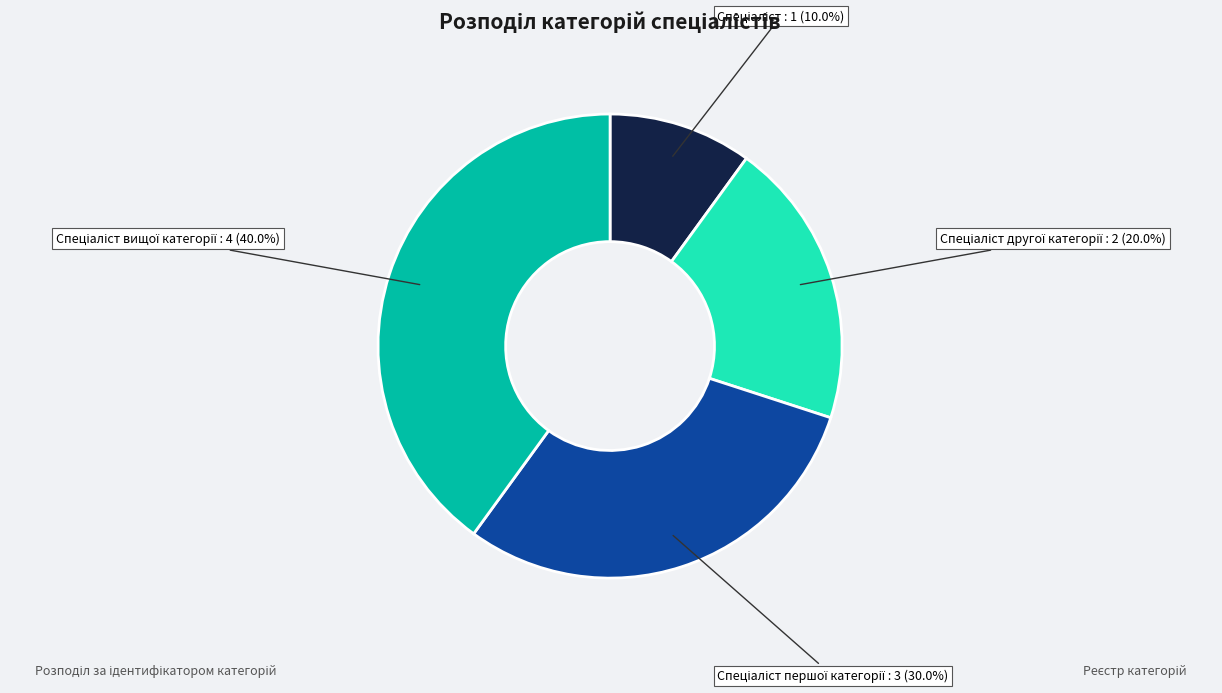

Does any single category account for the majority?

No